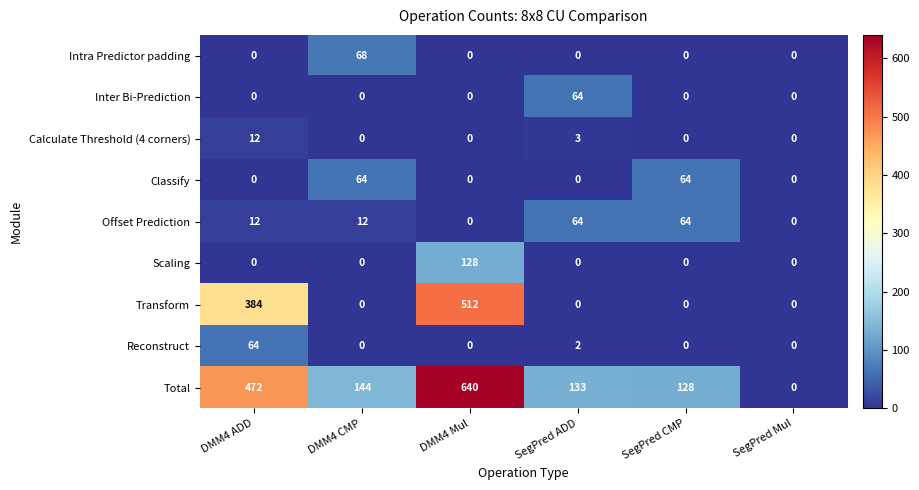

Which label corresponds to the largest value in the chart?

DMM4 Mul